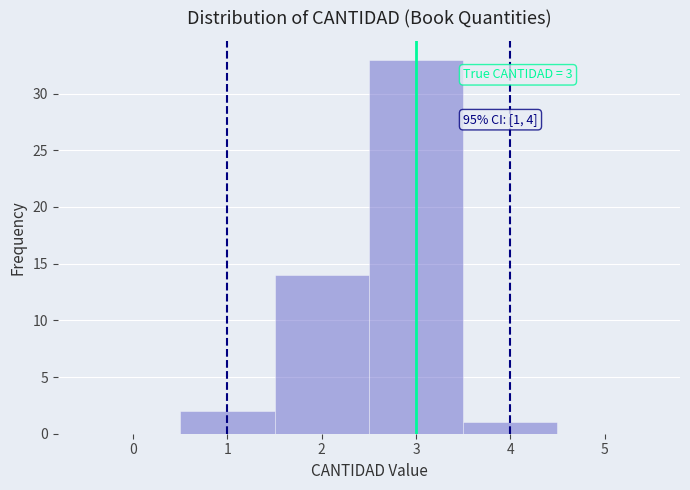

Over which range of the x-axis is the bar tallest?

2.5 to 3.5